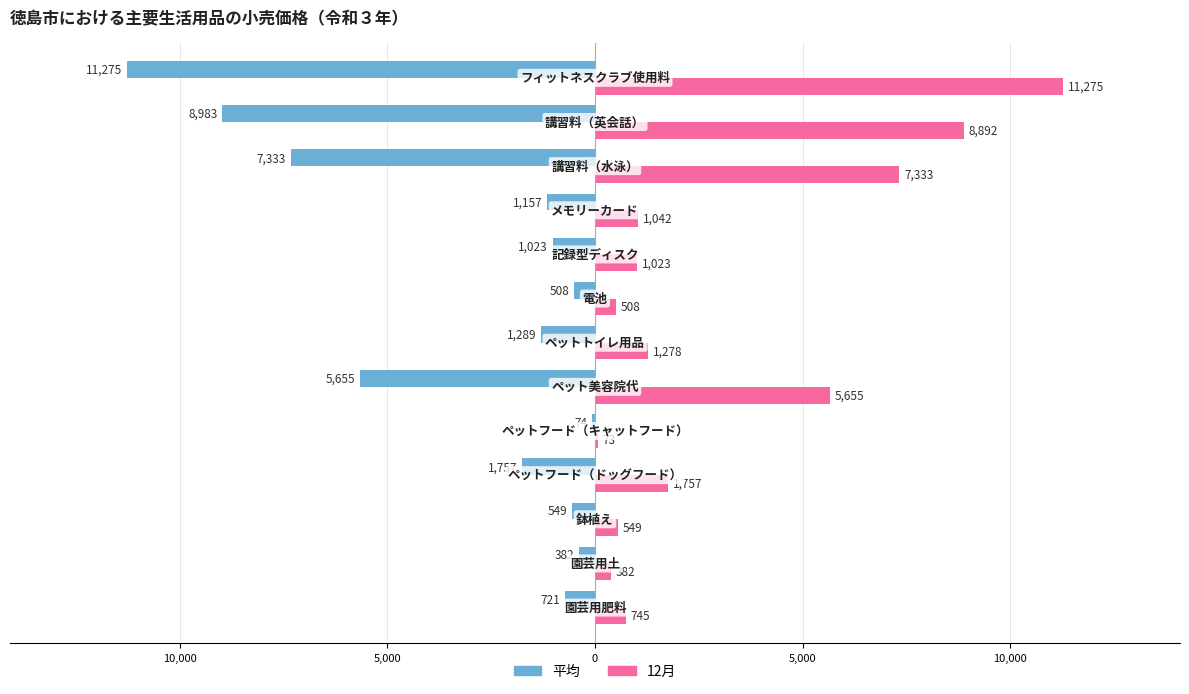

Rank the series by their maximum value, from lowest to highest.

平均, 12月